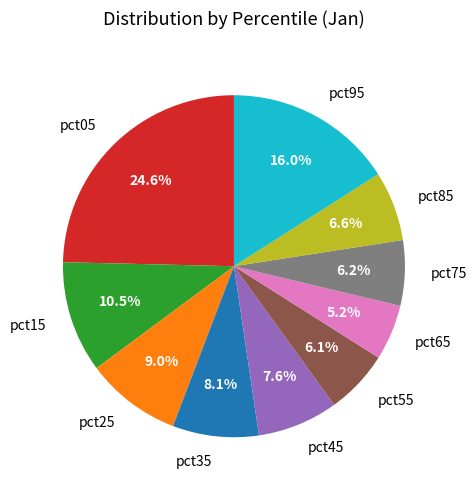

Count the number of slices in the pie.

10